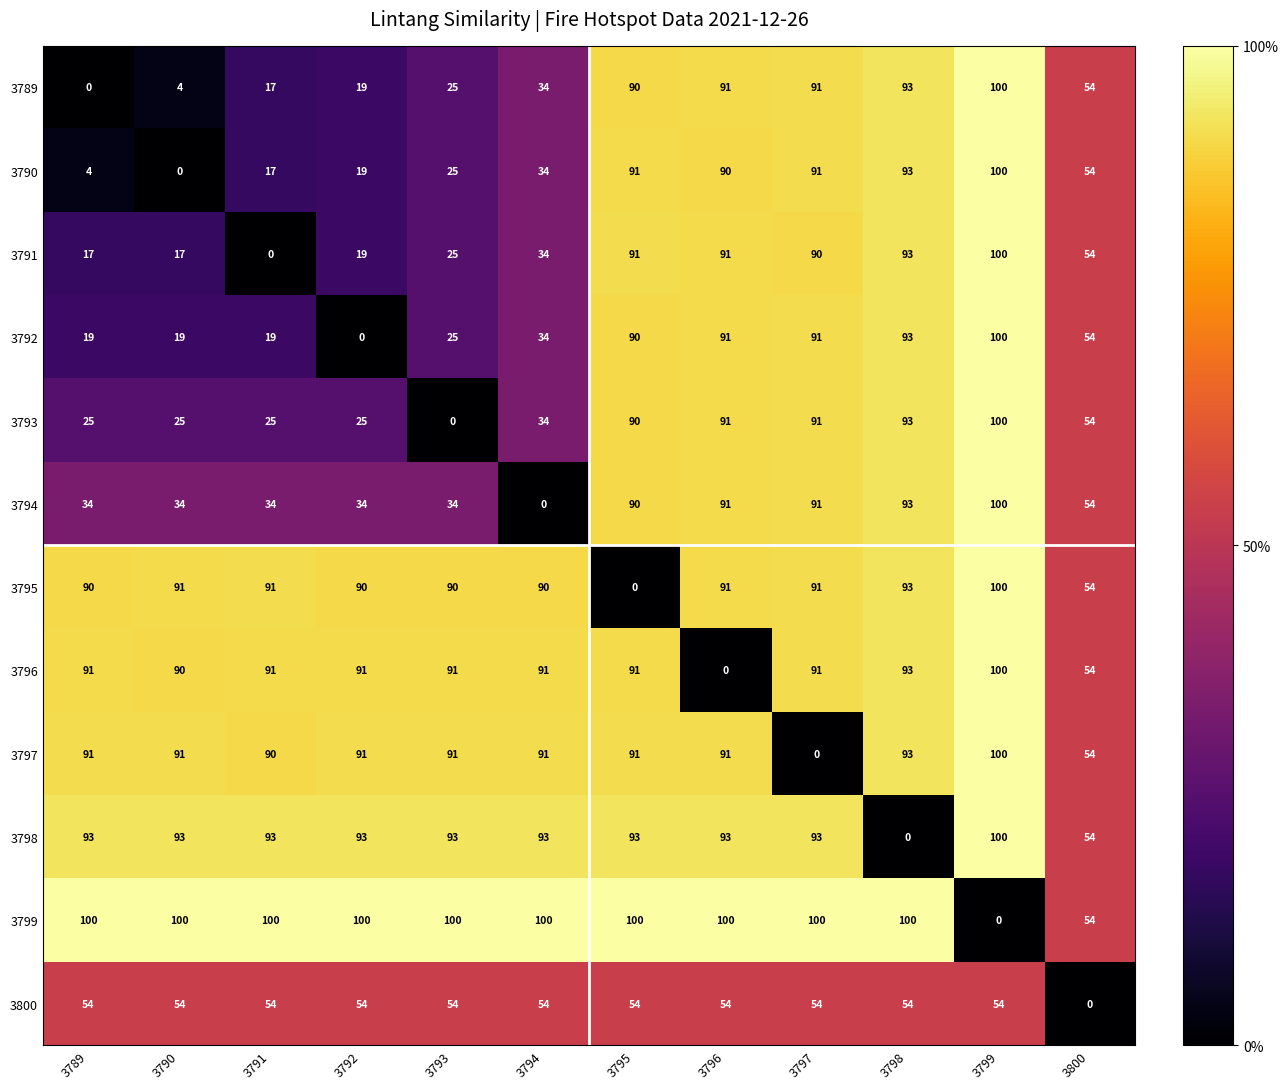

At which label is 3794 closest to 50?

3800